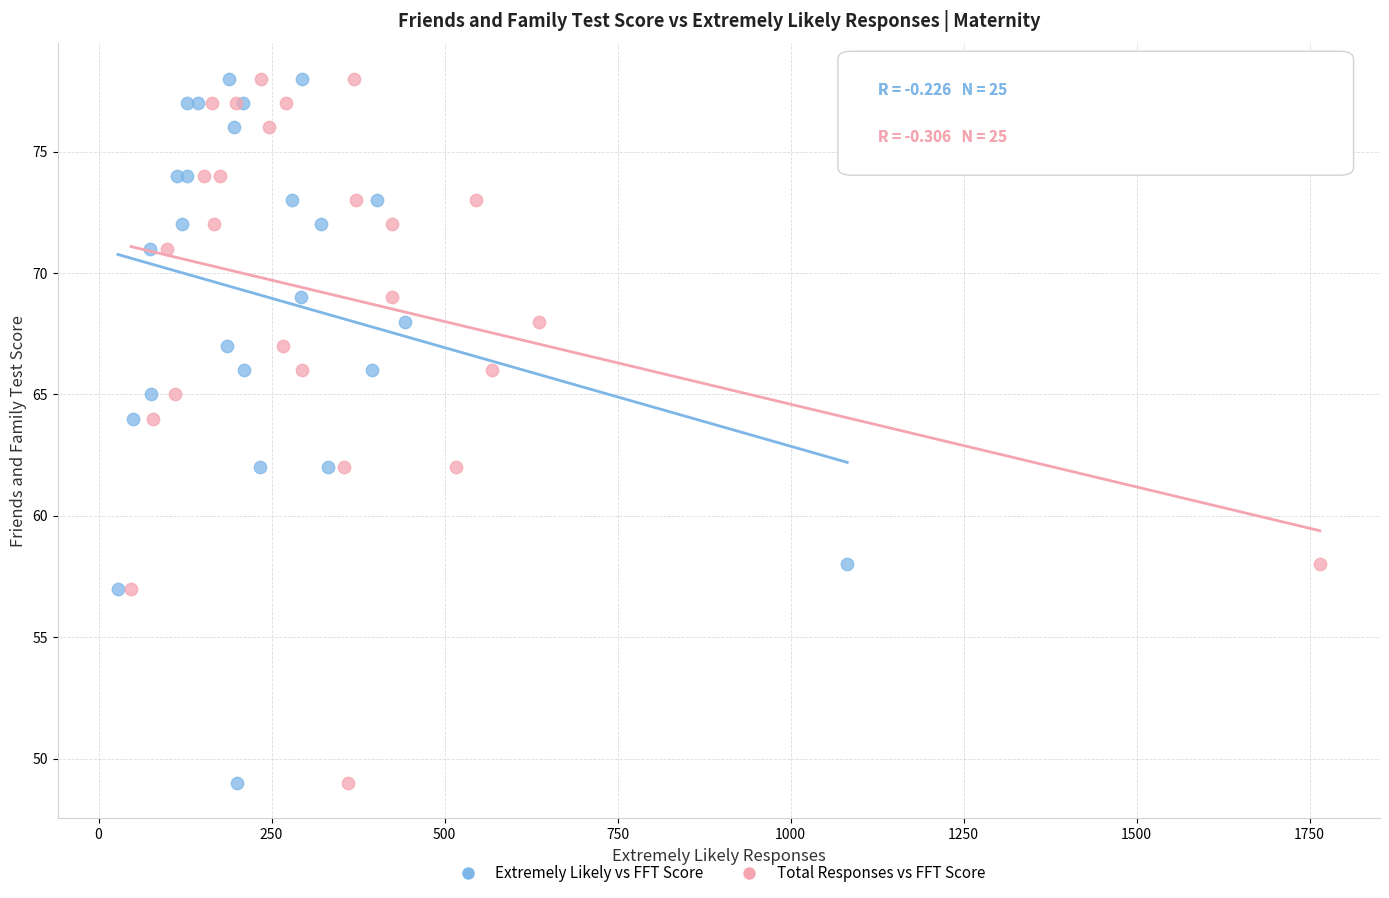

What are all the series names shown in the legend?

Extremely Likely vs FFT Score, Total Responses vs FFT Score